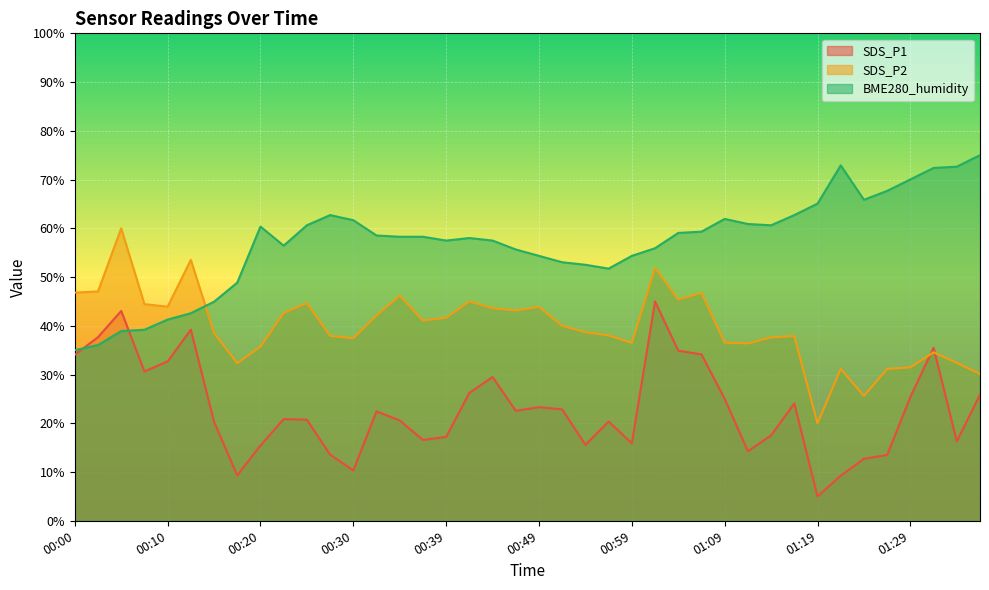

How many times do SDS_P1 and SDS_P2 cross each other?

2